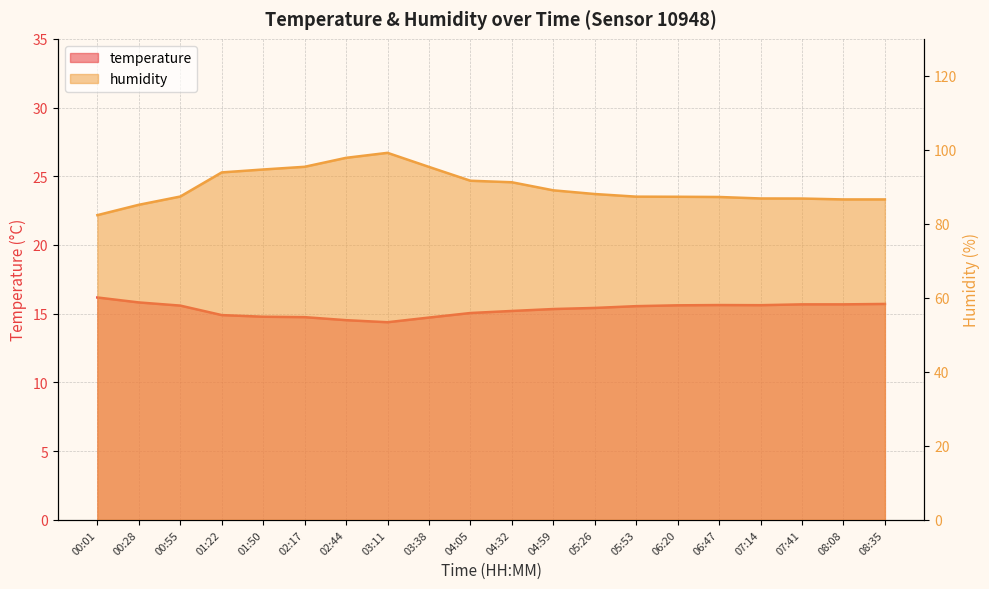

True or false: humidity and temperature cross at least once.

False